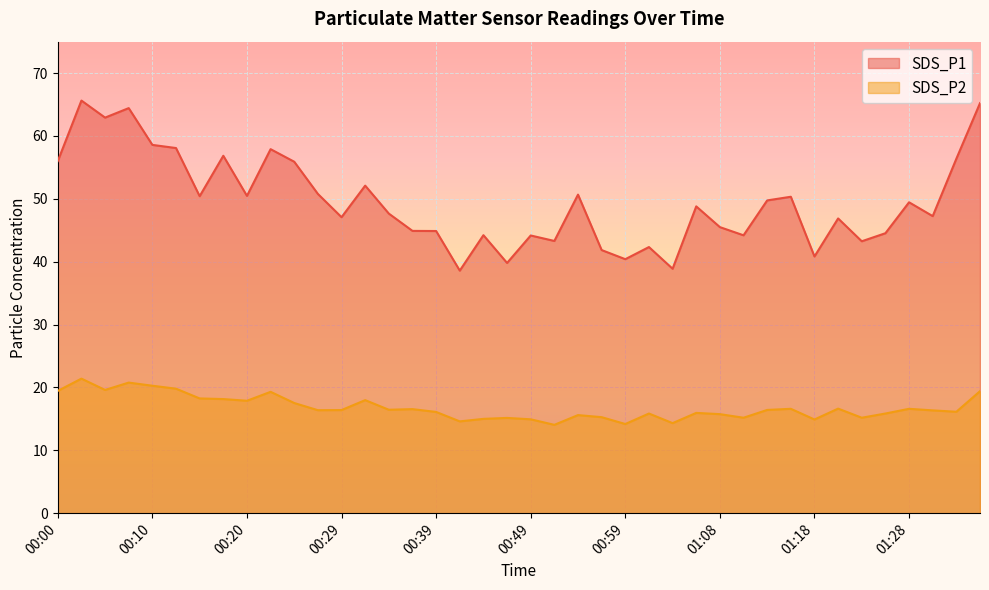

True or false: SDS_P2 has a value of 14.9 at 00:49.

True